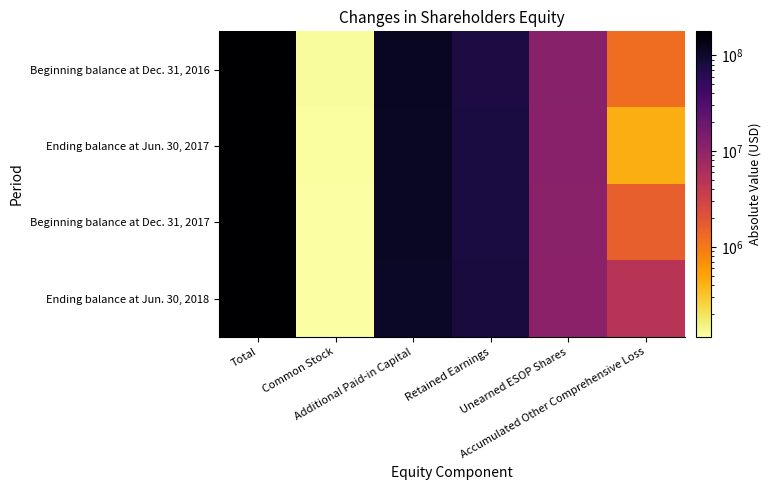

What is the smallest value displayed?

115000